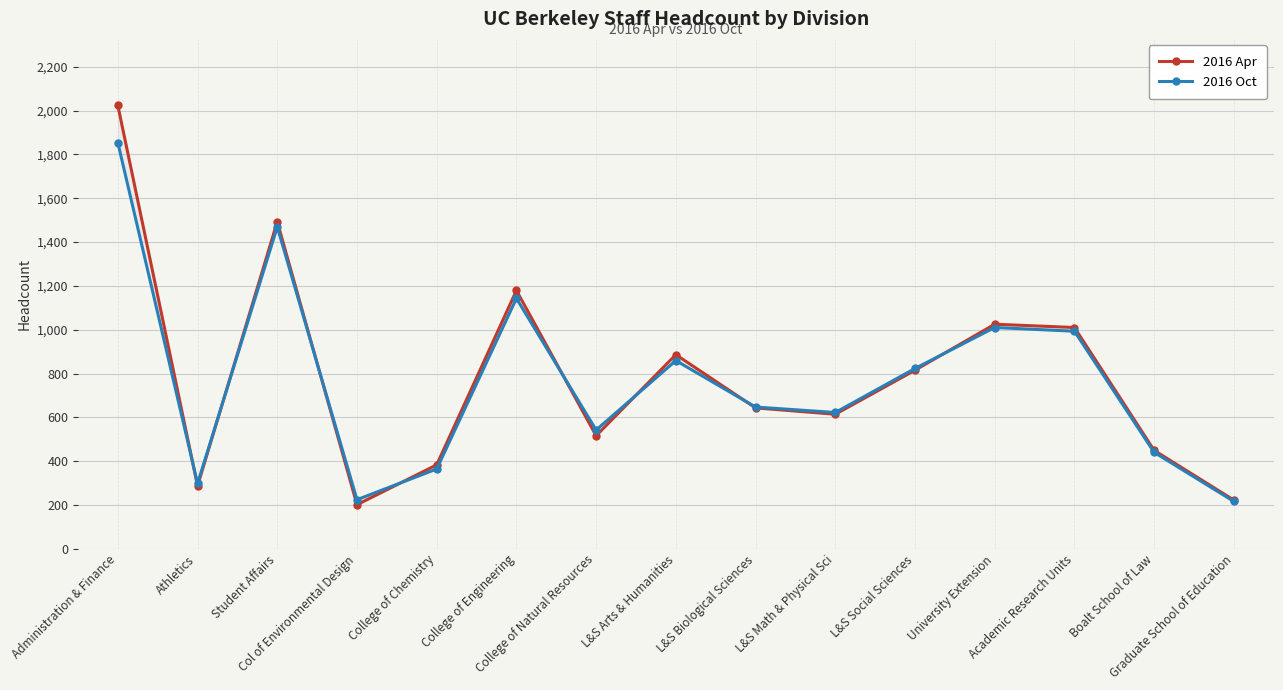

Between which two adjacent categories do 2016 Apr and 2016 Oct first intersect?

Administration & Finance and Athletics